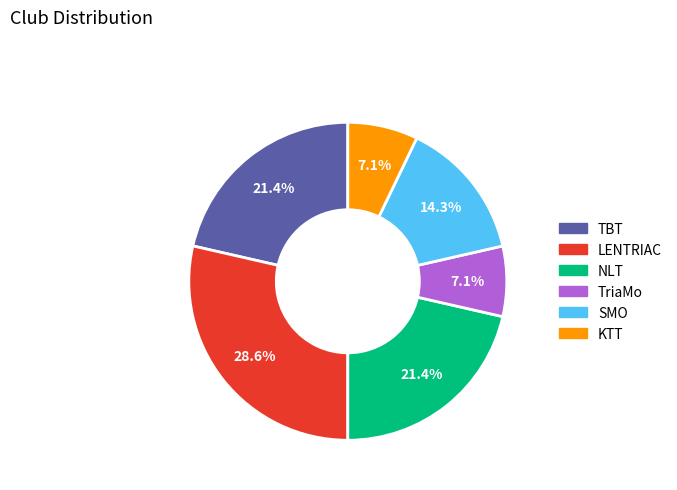

True or false: SMO accounts for 14% of the total.

True